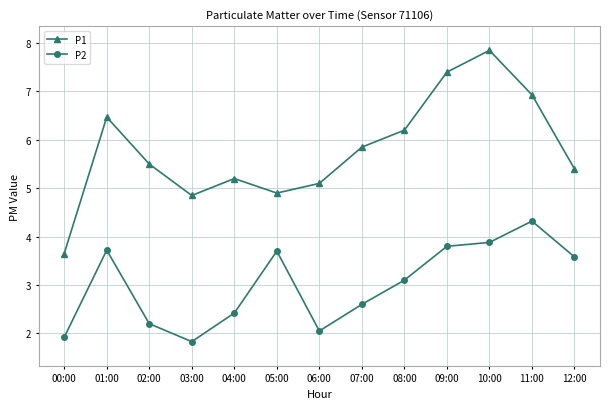

What is the approximate value of P2 at 08:00?

3.1